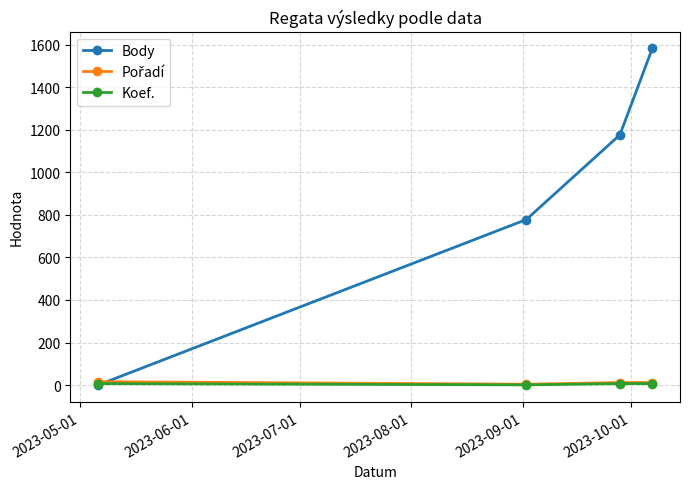

True or false: Koef. has more than 2 points higher than both neighbors.

False